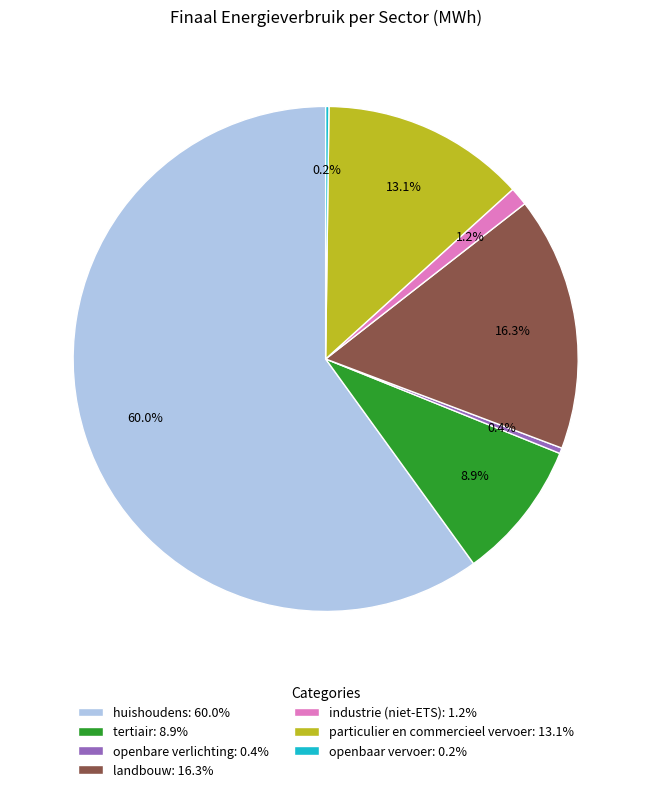

Does industrie (niet-ETS) represent more than half of the total?

No